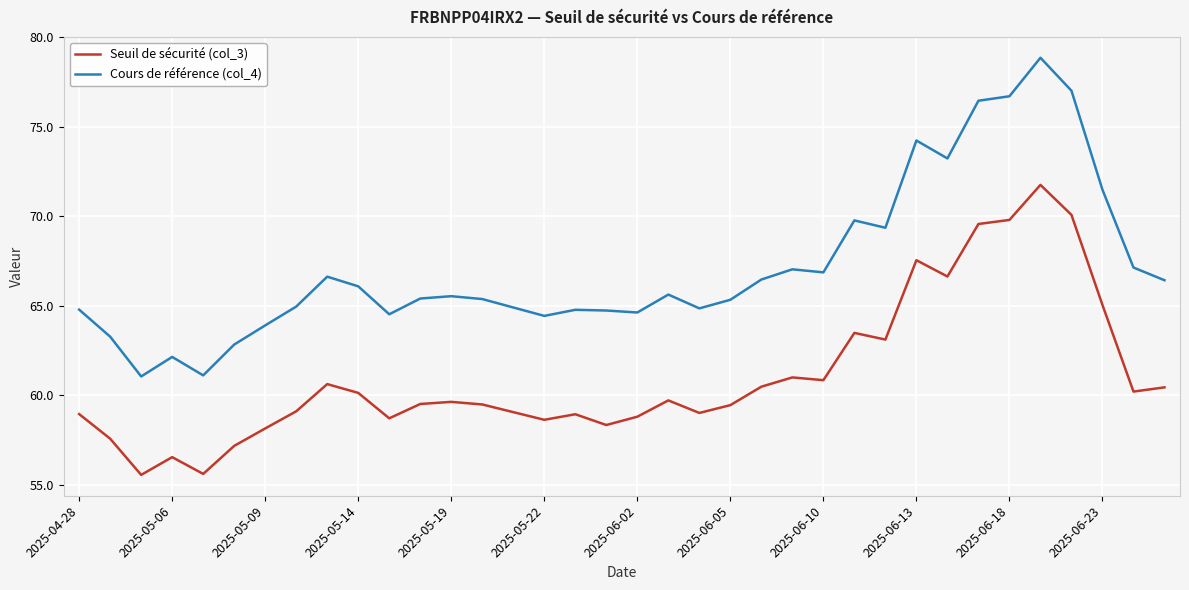

True or false: Seuil de sécurité (col_3) and Cours de référence (col_4) intersect in this chart.

False